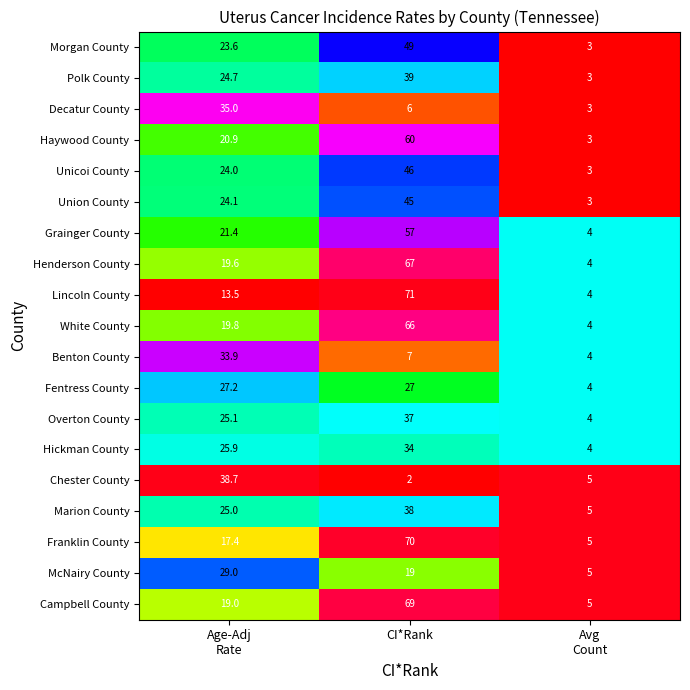

Which series has the largest total across all categories?

Campbell County